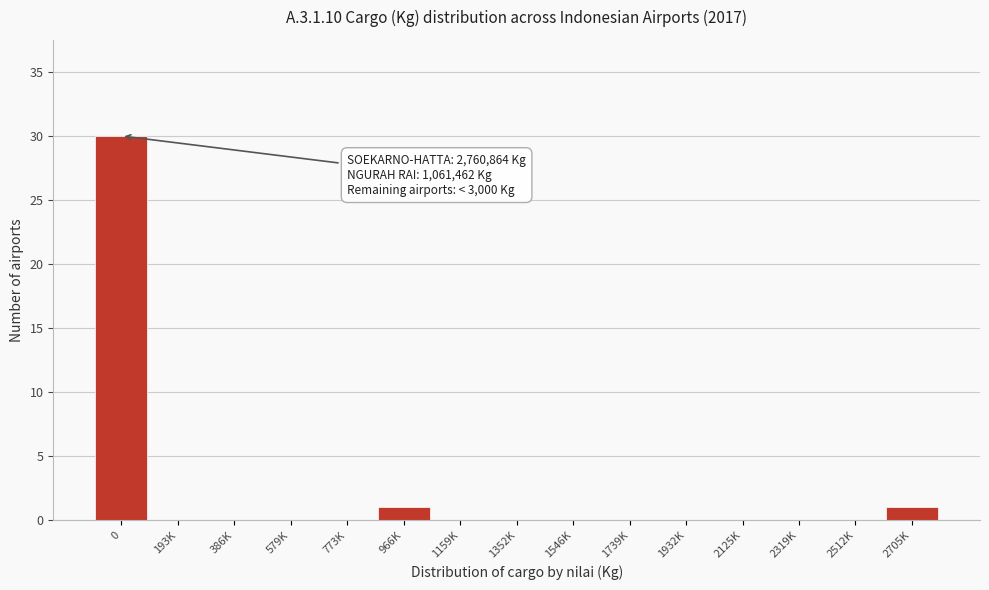

Reading left to right, extract all data points from this chart.

0=30	193K=0	386K=0	579K=0	773K=0	966K=1	1159K=0	1352K=0	1546K=0	1739K=0	1932K=0	2125K=0	2319K=0	2512K=0	2705K=1